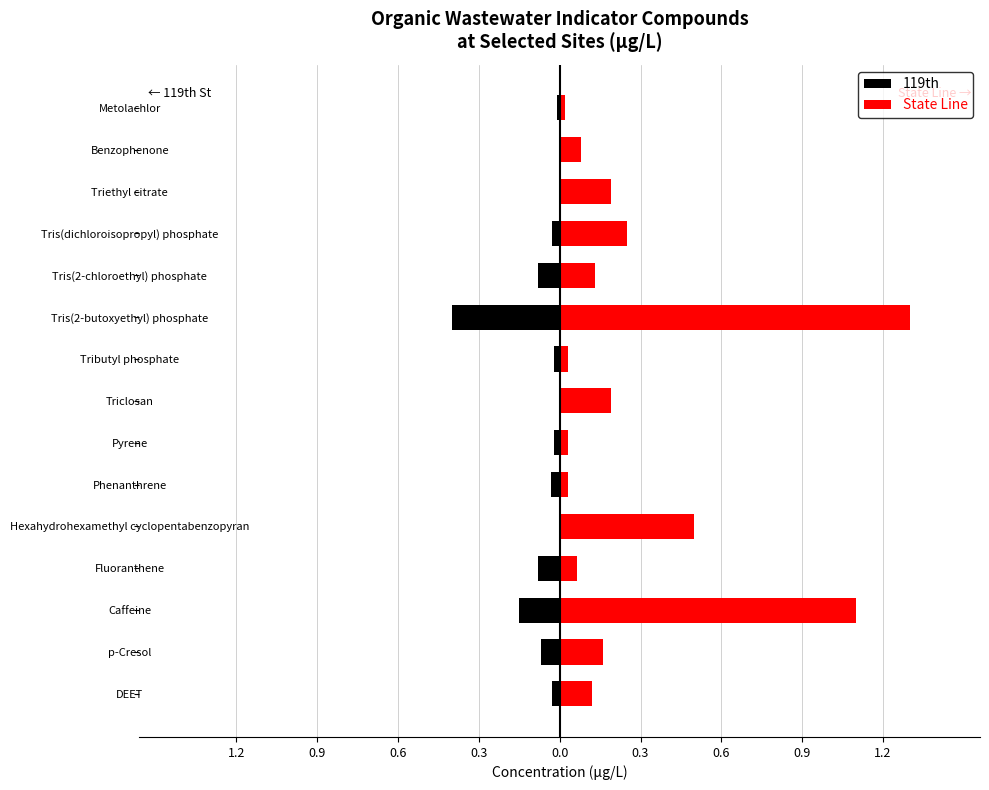

What value does the 119th series have at Caffeine?

-0.1